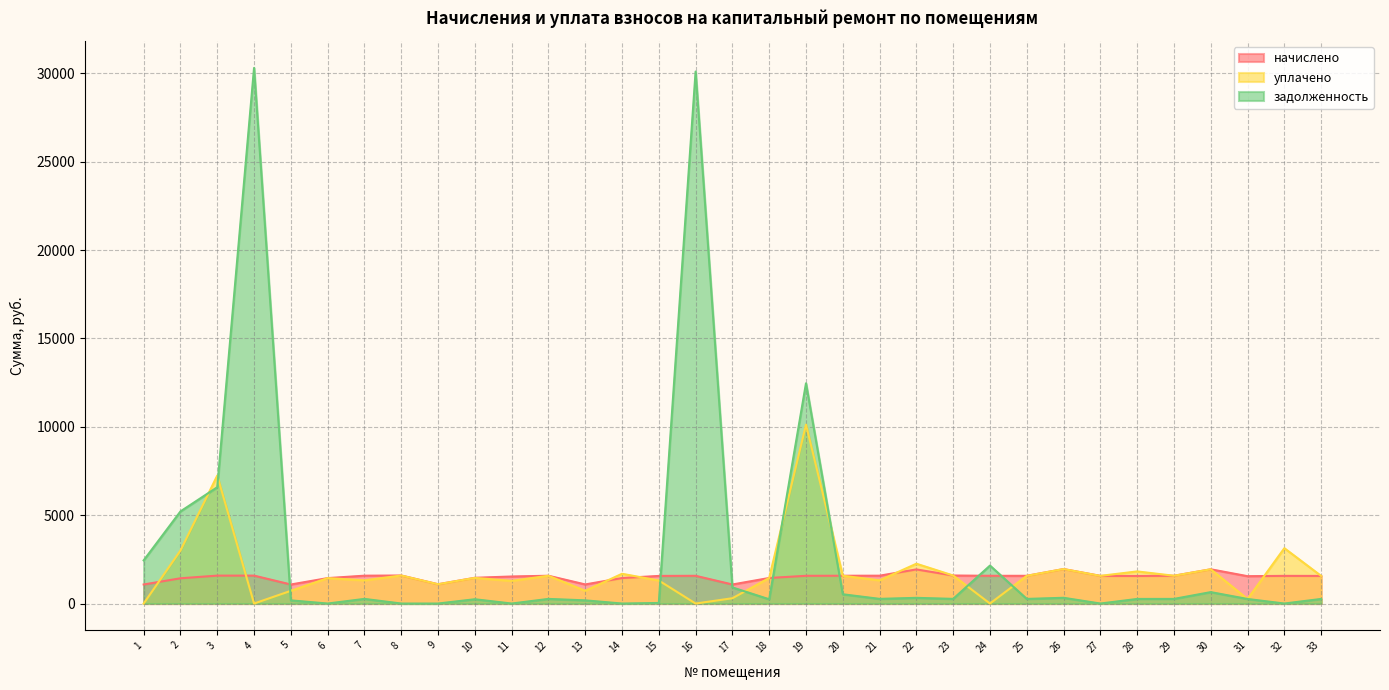

The value of задолженность at 4 is 20760.5. True or false?

False